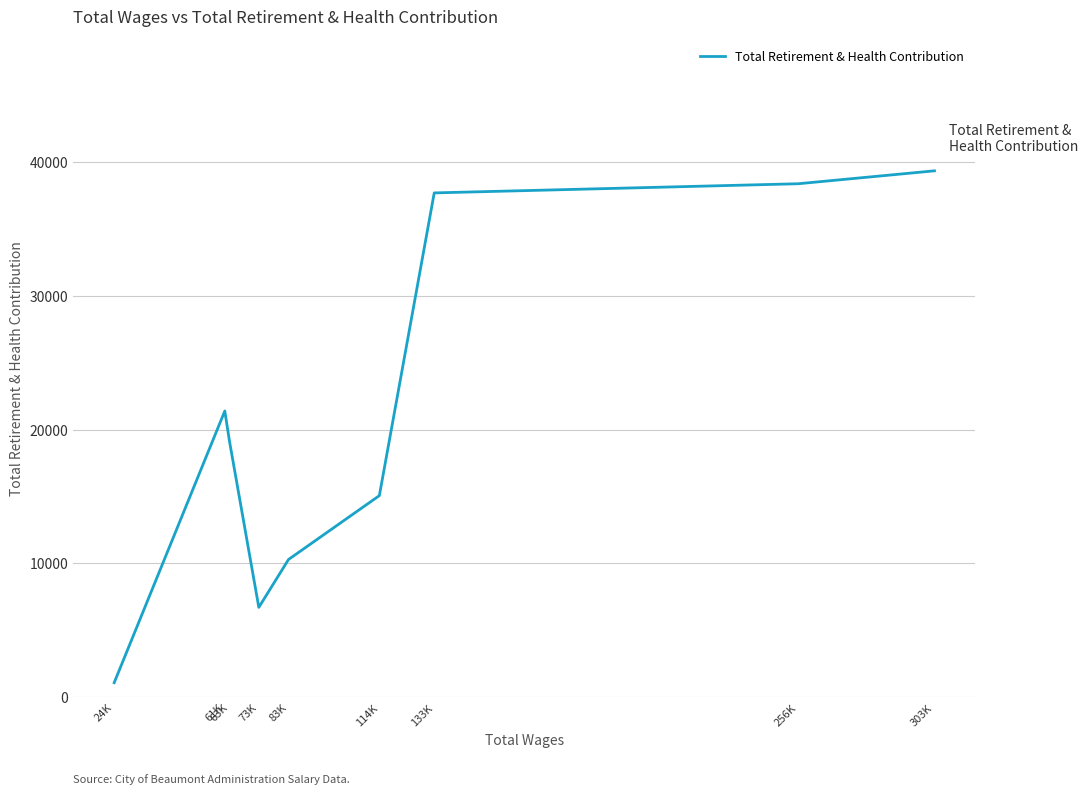

How many points are higher than both their immediate neighbors (excluding endpoints)?

1